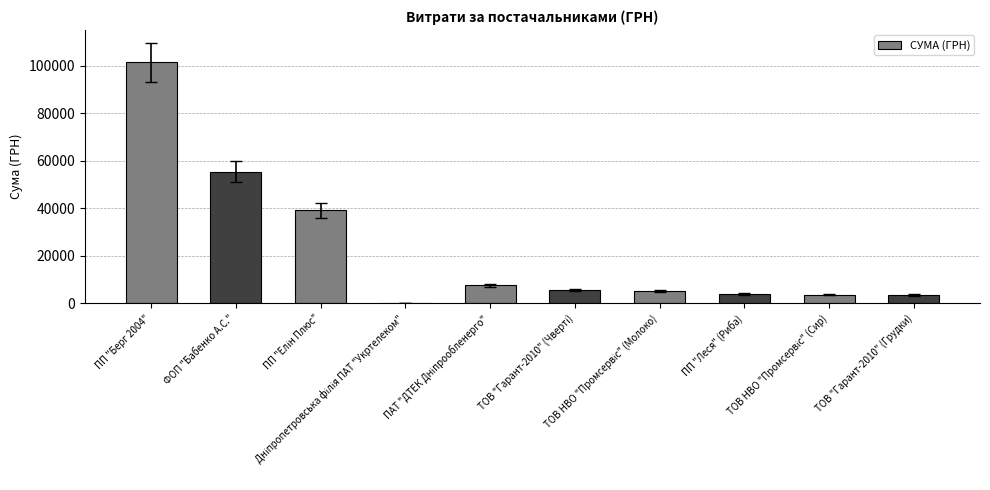

At which label is the value closest to 50786?

ФОП "Бабенко А.С."